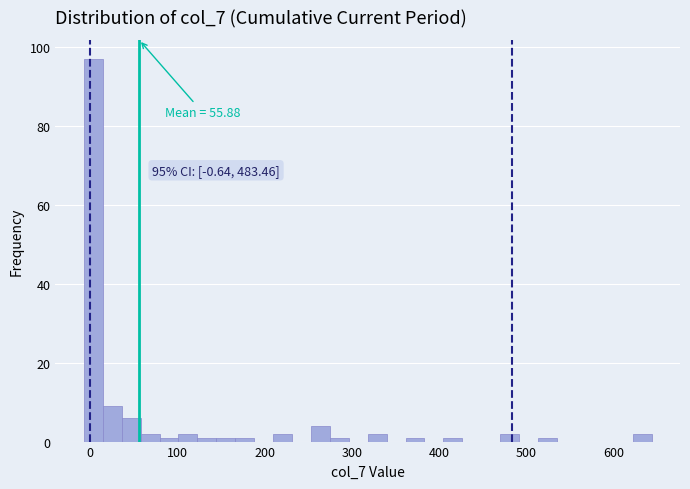

Around what value on the x-axis is the tallest bar? Give the approximate position of its centre, as read against the axis.

0